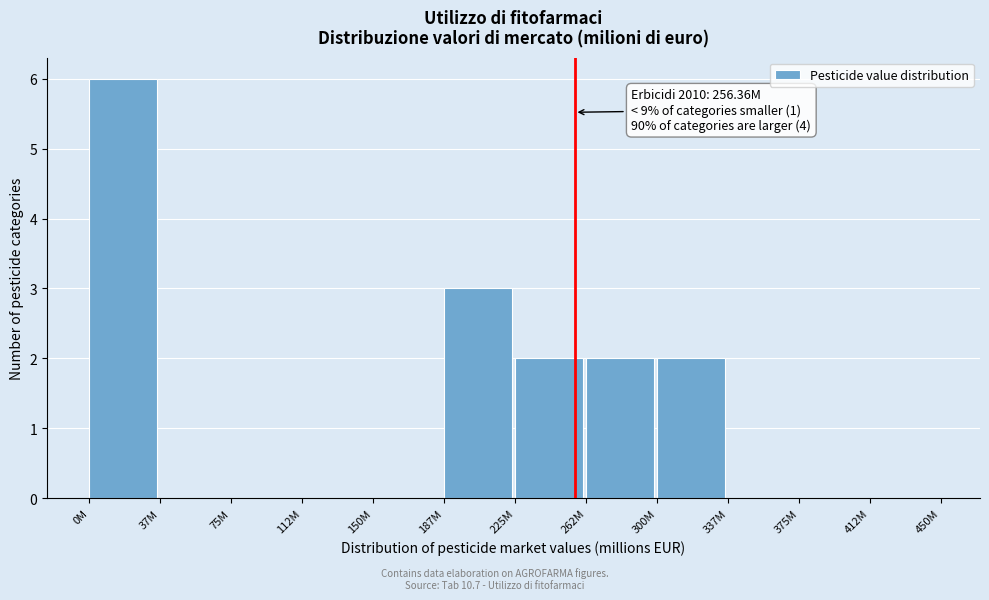

Reading right to left, list all the values displayed in this chart.

412M=0	375M=0	337M=0	300M=2	262M=2	225M=2	187M=3	150M=0	112M=0	75M=0	37M=0	0M=6